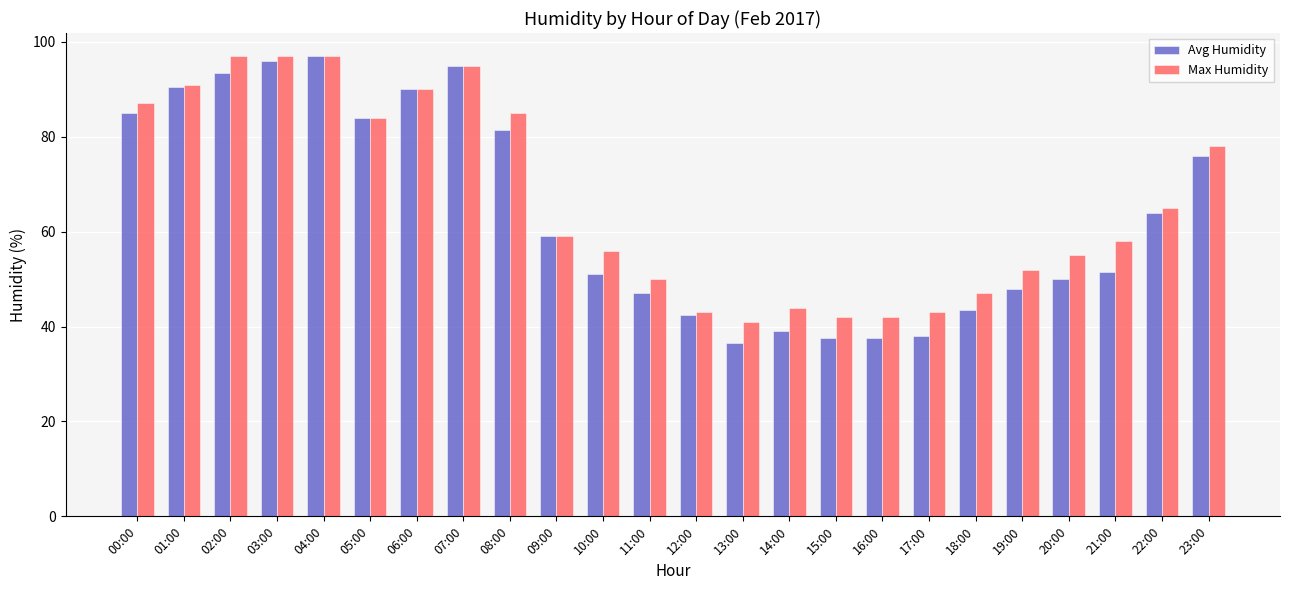

What is the smallest value displayed?

36.5